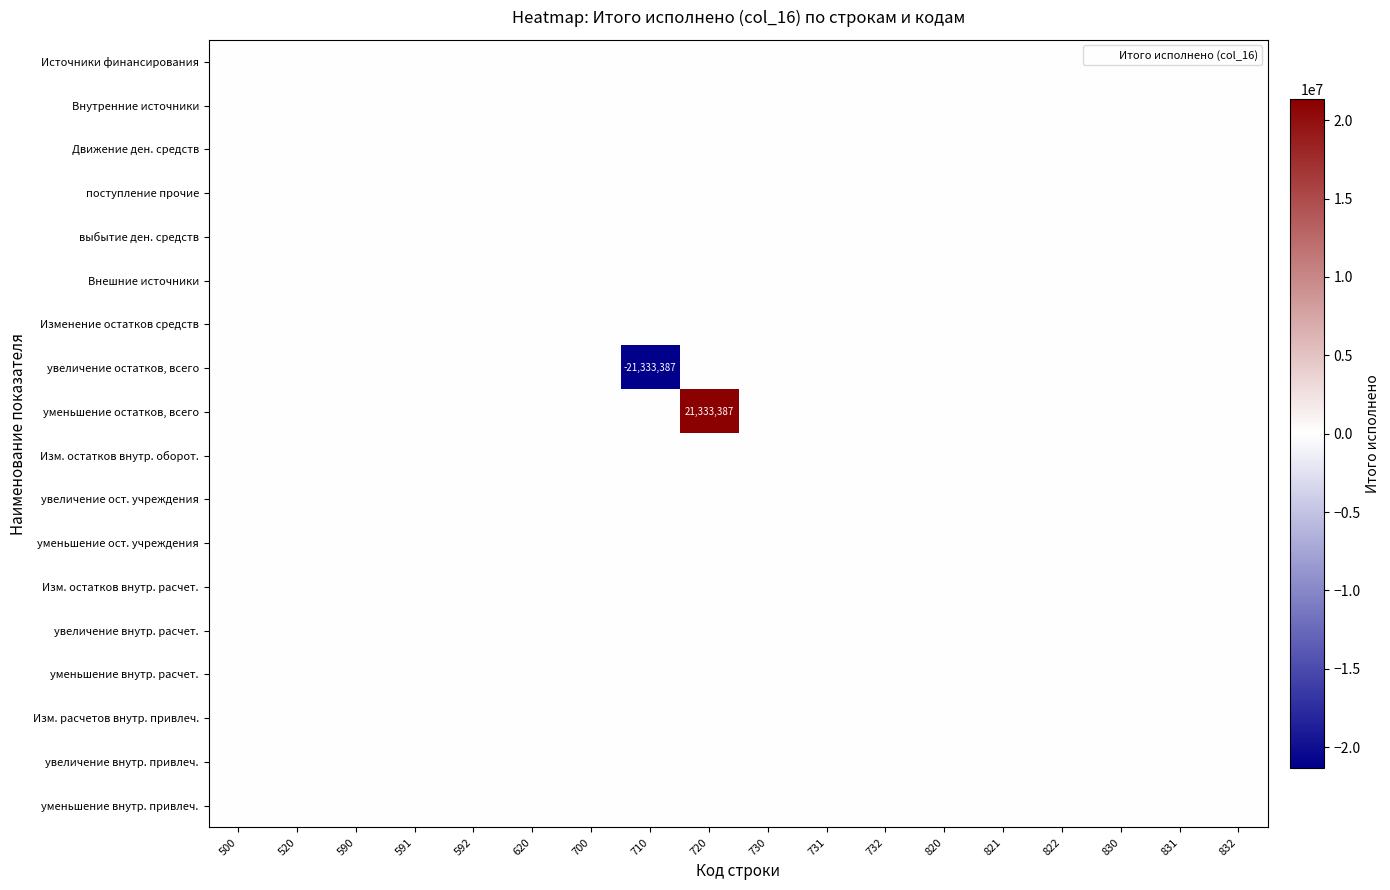

The value of увеличение остатков, всего at 732 is -9808847. True or false?

False